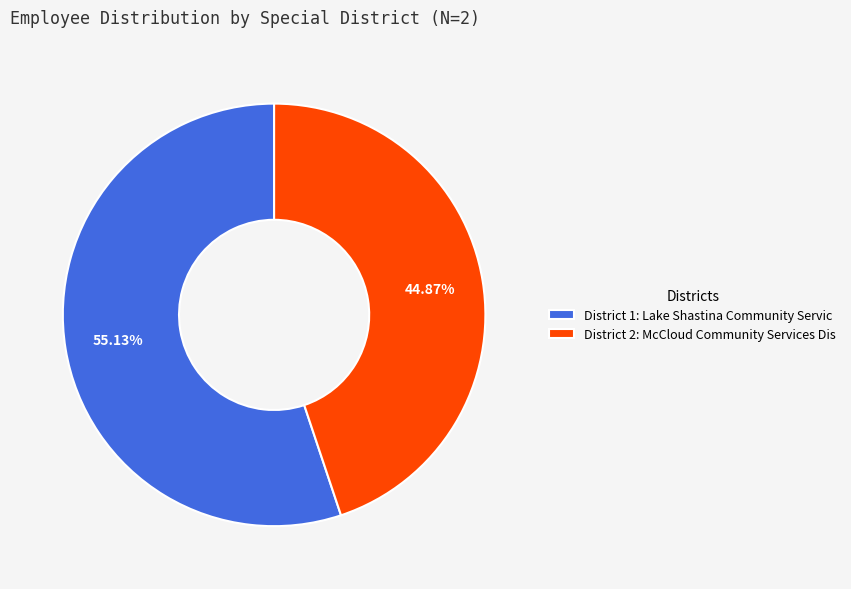

Does District 2: McCloud Community Services Dis account for over 50% of the chart?

No